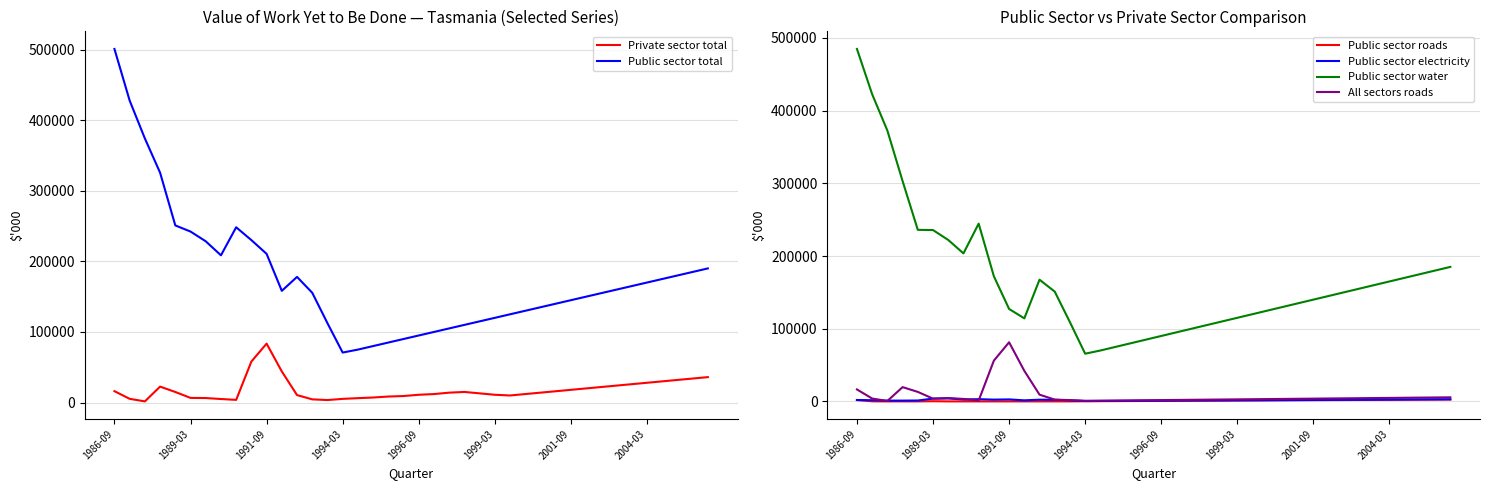

What are all the series names shown in the legend?

Private sector total, Public sector total, Public sector roads, Public sector electricity, Public sector water, All sectors roads